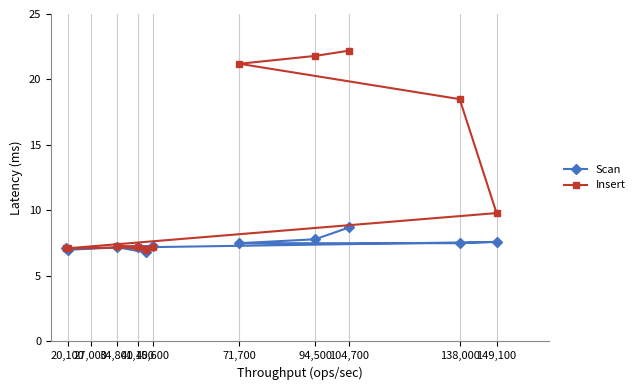

Rank the series by their average value, from lowest to highest.

Scan, Insert